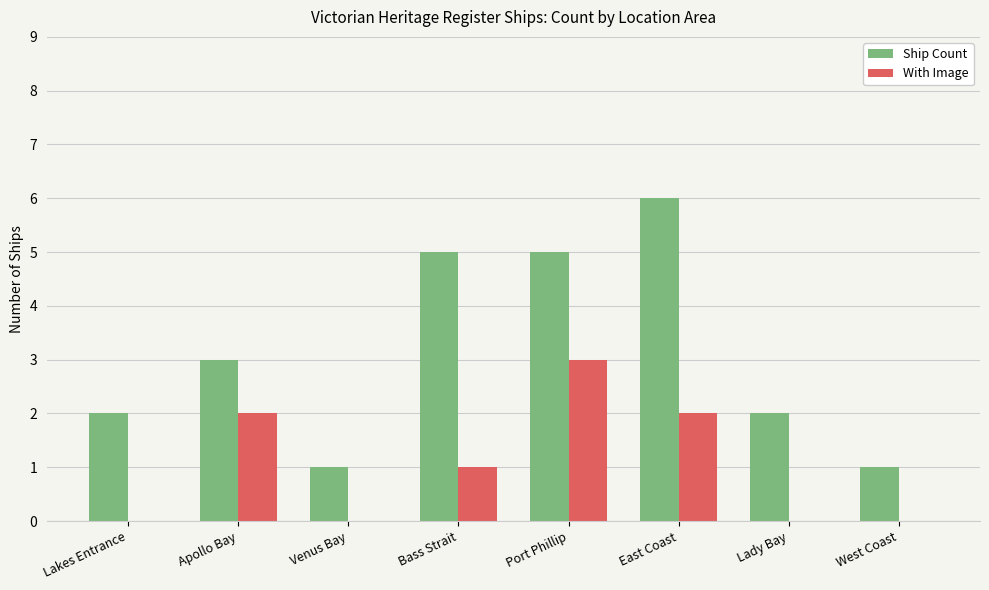

Between Apollo Bay and Lady Bay, which series saw the biggest shift?

With Image